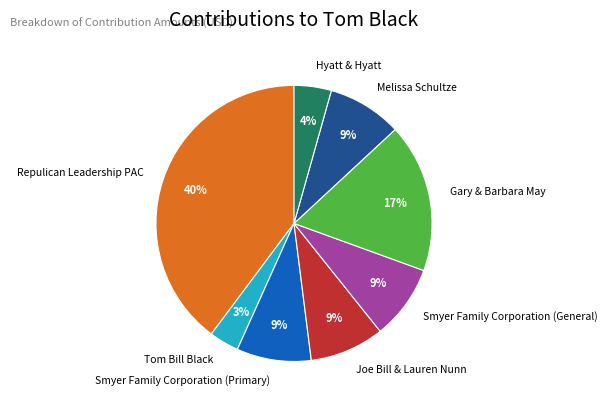

To the nearest percent, what portion does Repulican Leadership PAC represent?

40%